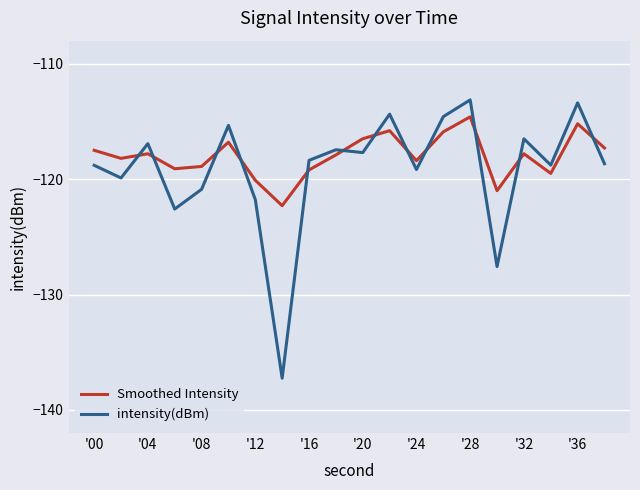

True or false: intensity(dBm) and Smoothed Intensity cross at least once.

True